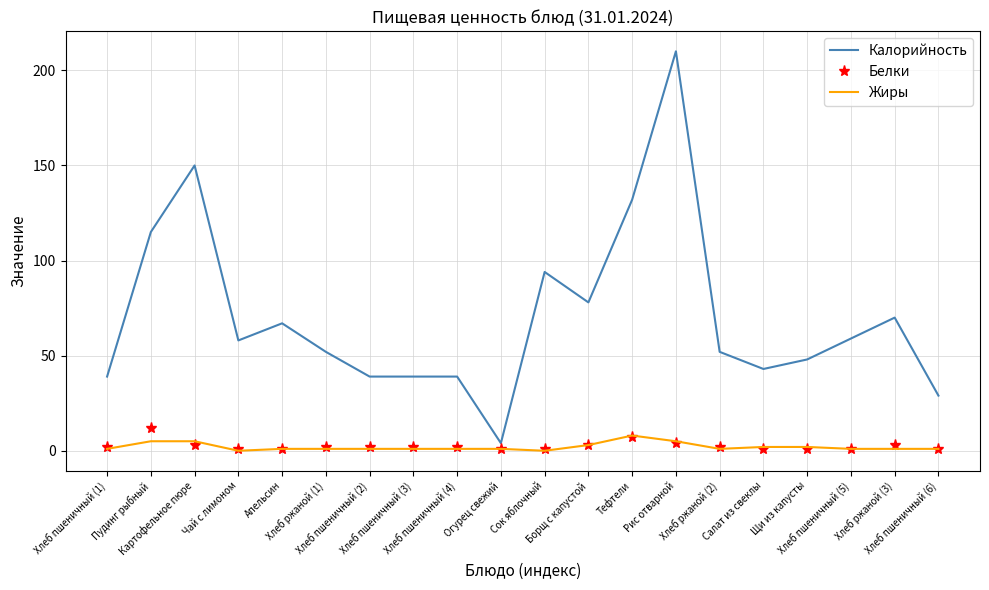

Which series has the largest range (max minus min)?

Калорийность